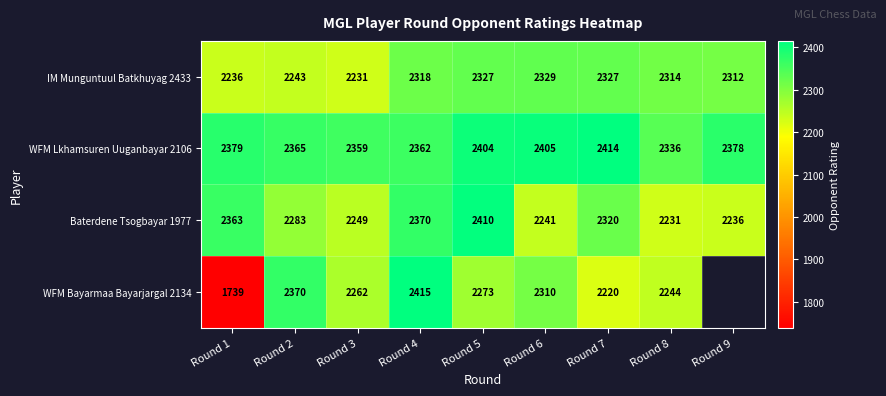

Rank the series at Round 3 from highest to lowest value.

WFM Lkhamsuren Uuganbayar 2106, WFM Bayarmaa Bayarjargal 2134, Baterdene Tsogbayar 1977, IM Munguntuul Batkhuyag 2433